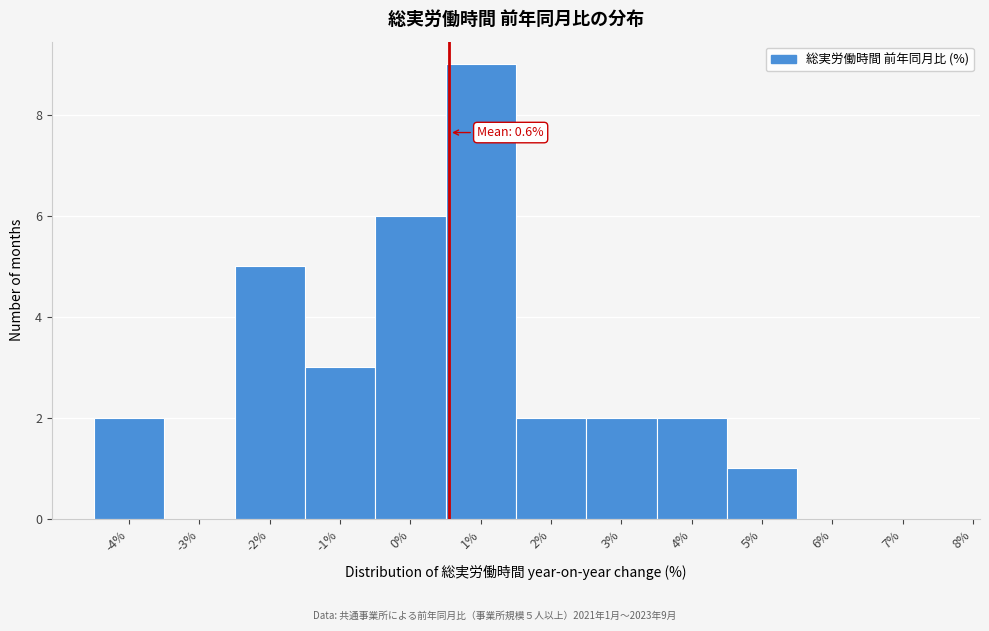

Which range on the x-axis has the tallest bar?

0.5 to 1.5